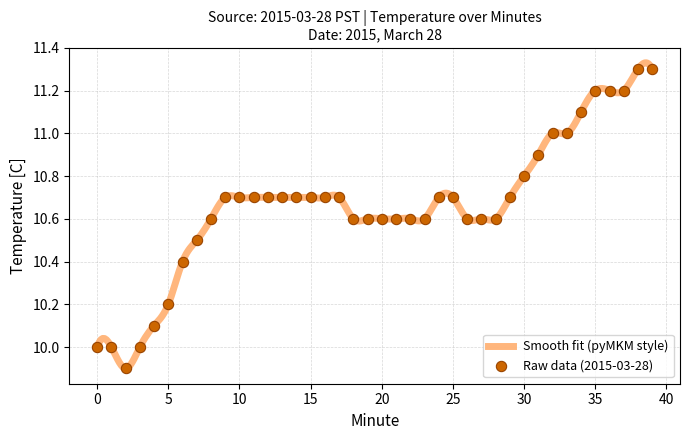

What is the ratio of the value at 2 to the value at 34?

0.9